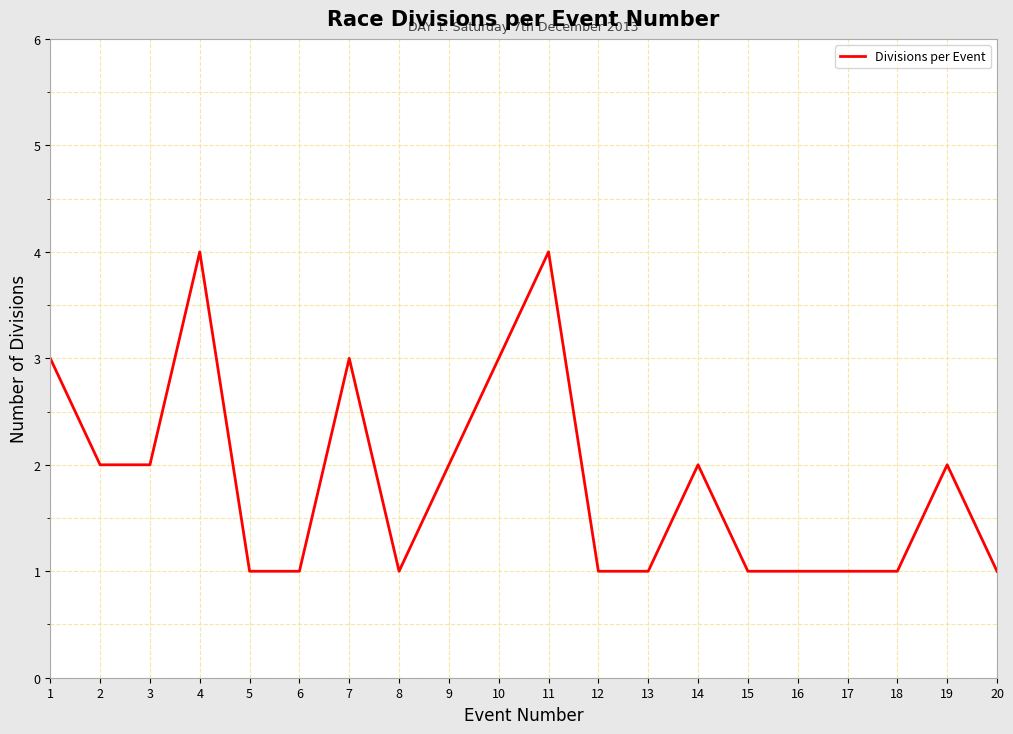

Approximately how many times larger is the value at 8 compared to 17?

1.0